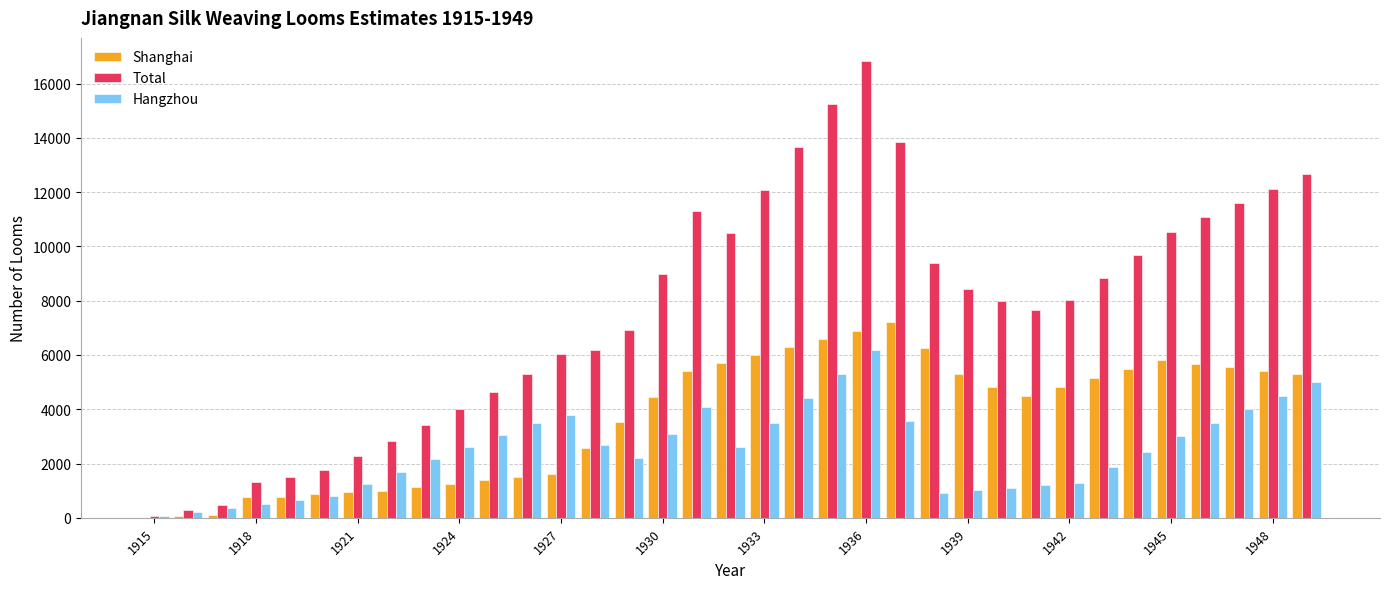

How many groups of bars are there?

35